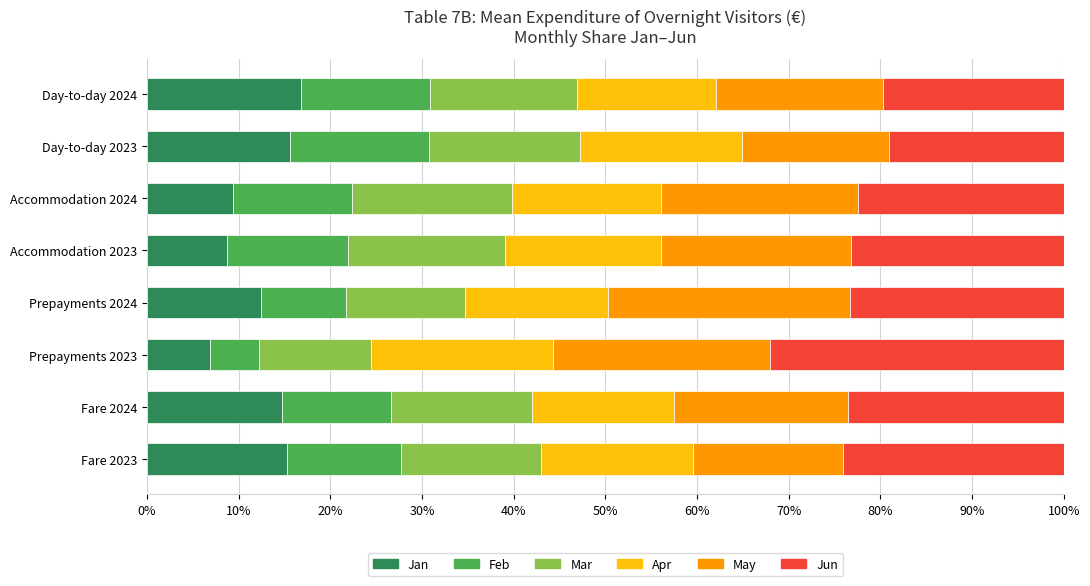

What is the total value across all series at Prepayments 2024?

100.0